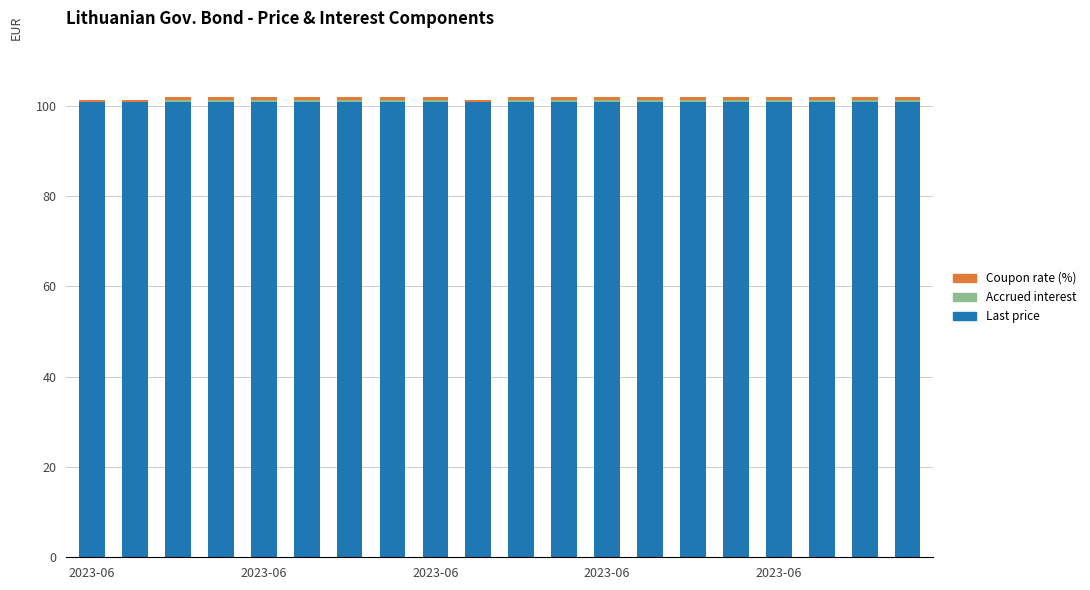

What is the highest value of the Last price series?

100.7